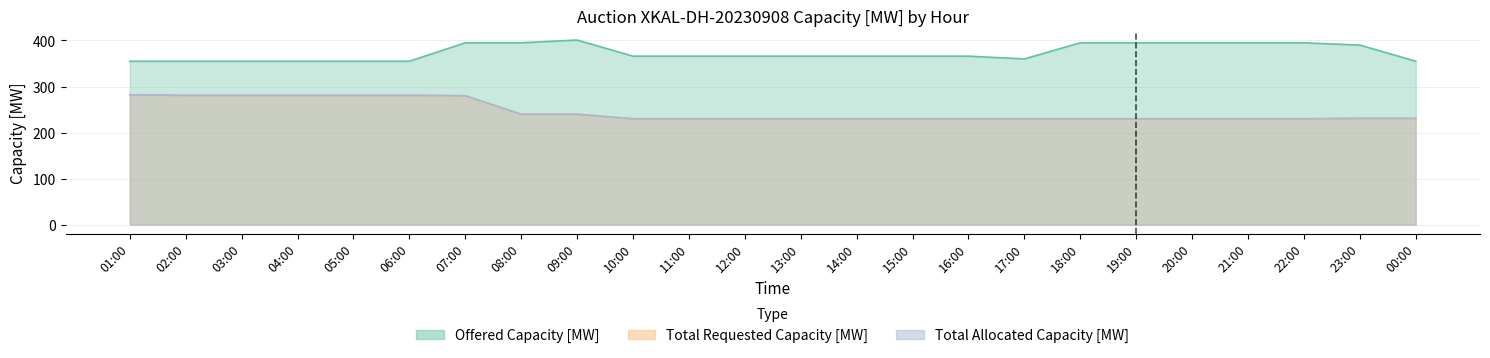

What is the label of the 11th point from the left?

11:00